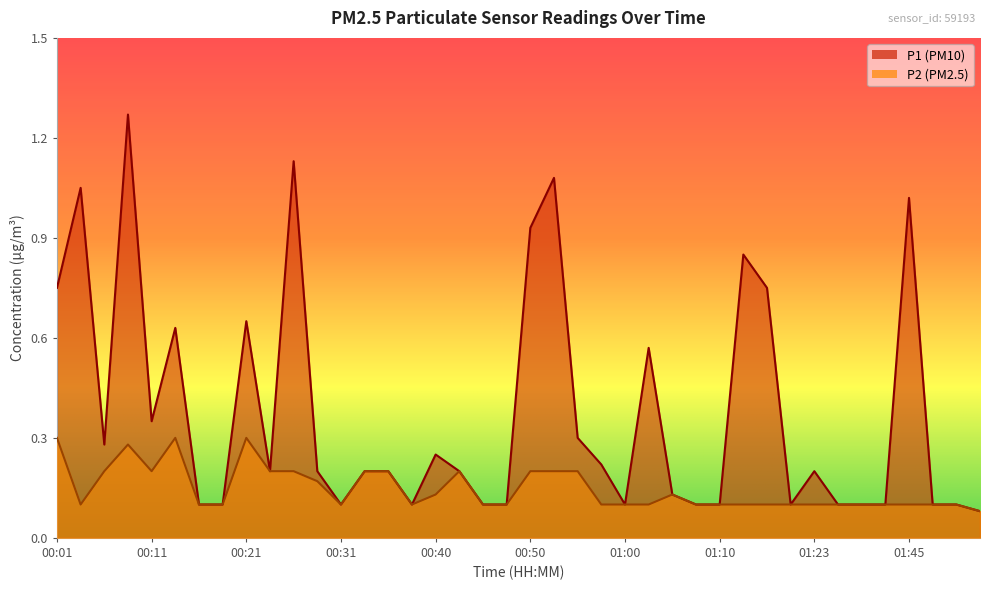

How many series are shown in this chart?

2